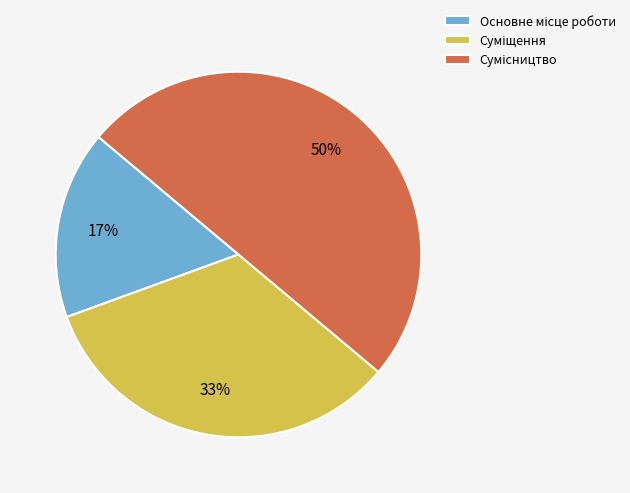

To the nearest percent, what is the average slice percentage?

33%